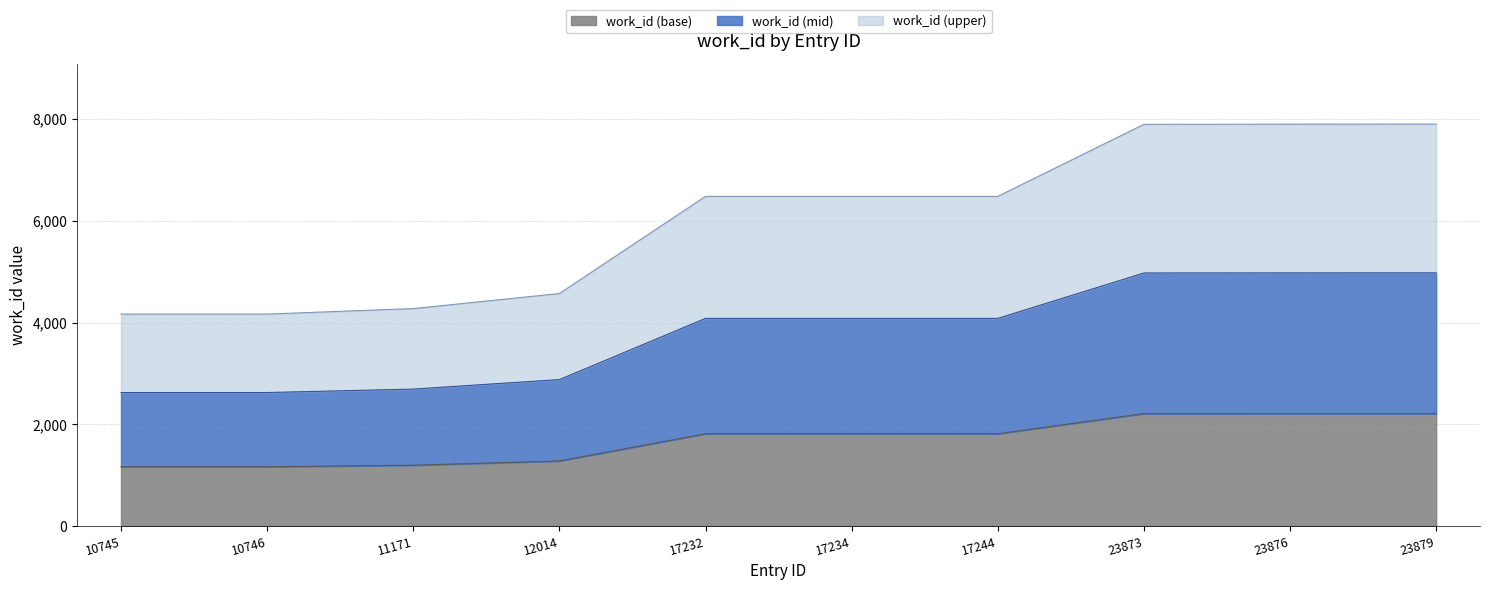

What is the approximate value at 23876?

4975.7